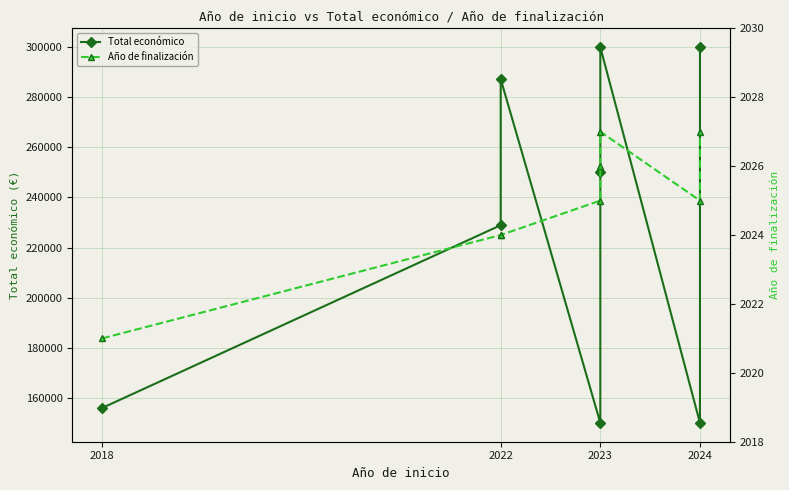

The value of Año de finalización at 2023 is 2027. True or false?

True